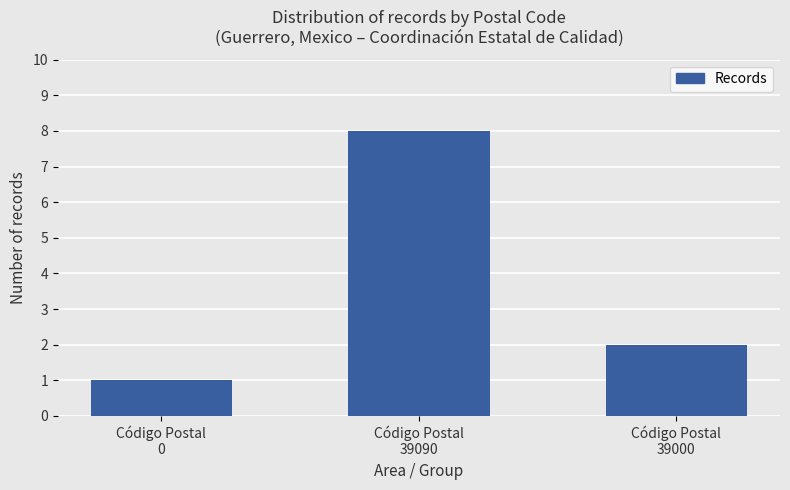

Reading left to right, extract all data points from this chart.

Código Postal
0=1	Código Postal
39090=8	Código Postal
39000=2